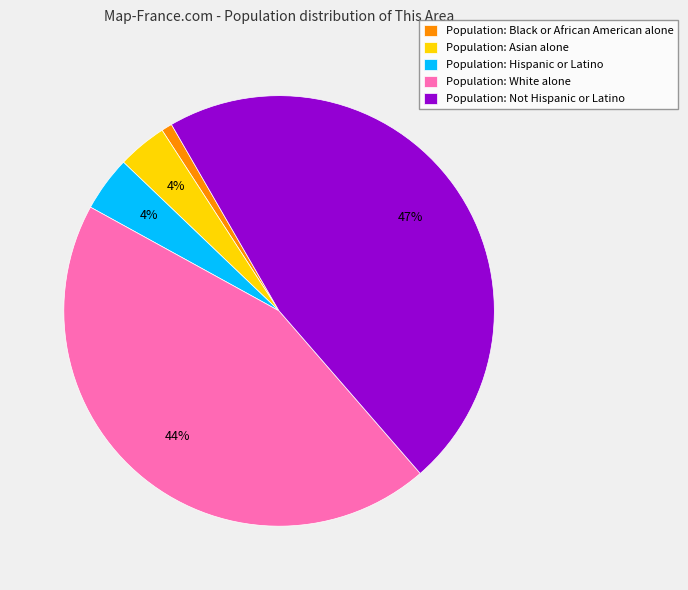

What is the largest slice in the pie chart?

Population: Not Hispanic or Latino